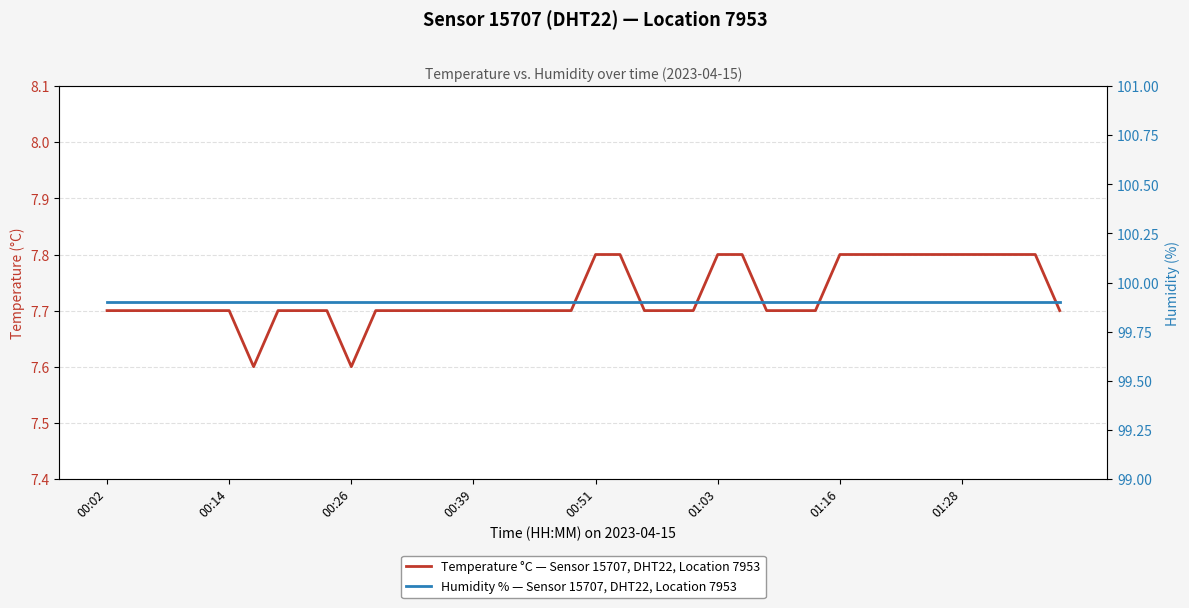

The value of Humidity % — Sensor 15707, DHT22, Location 7953 at 11 is 99.9. True or false?

True